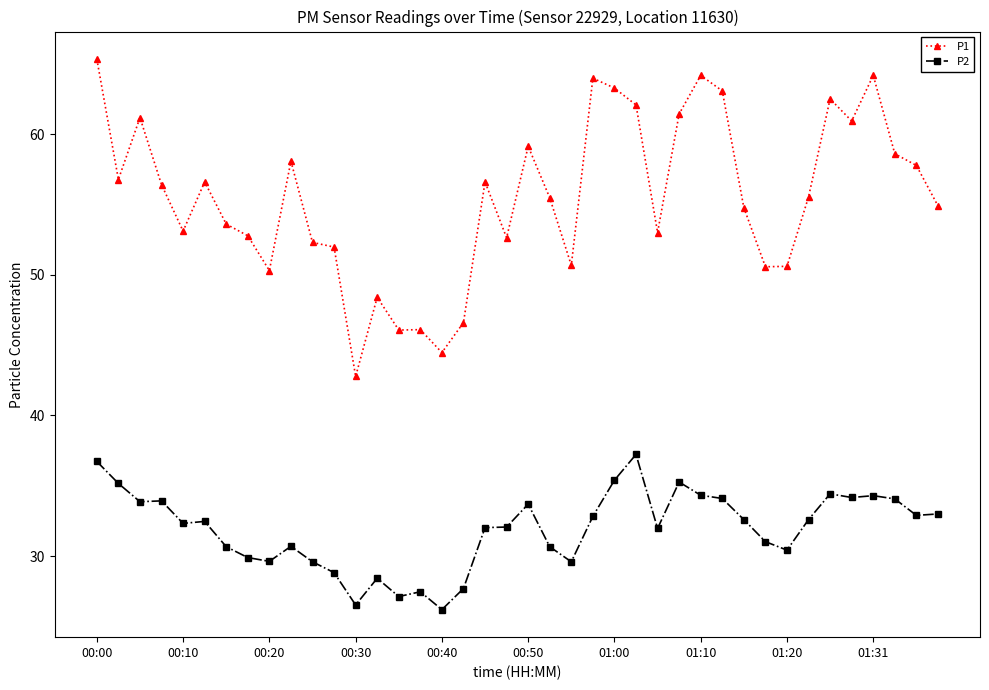

What is the highest value of the P2 series?

37.2